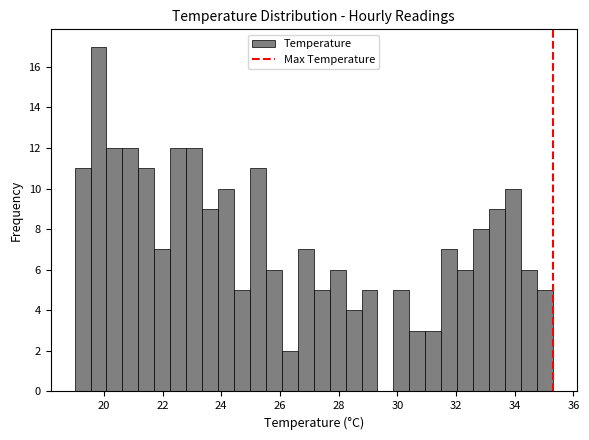

Around what value on the x-axis is the tallest bar? Give the approximate position of its centre, as read against the axis.

19.8